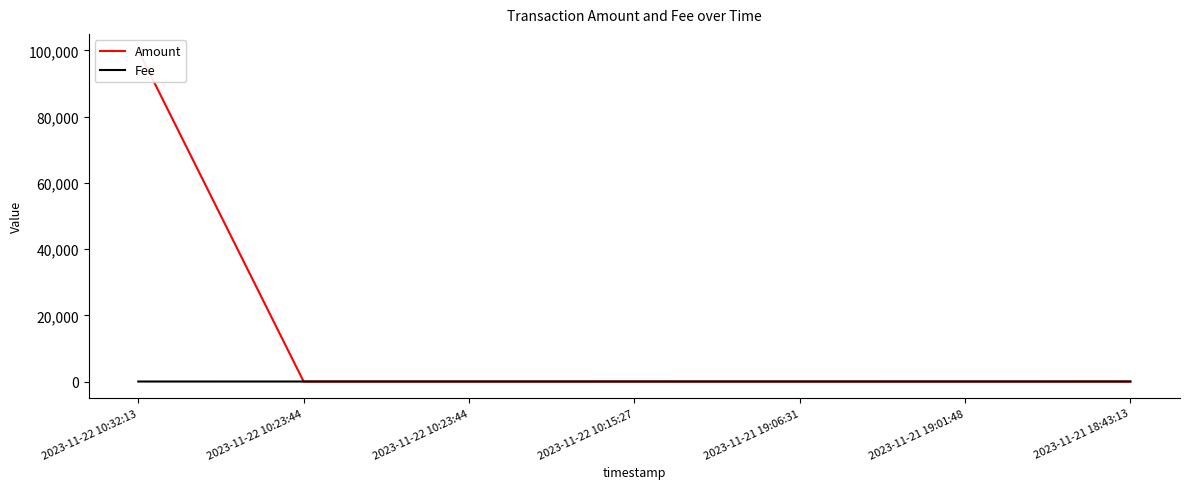

What is the label of the 7th point from the right?

2023-11-22 10:32:13